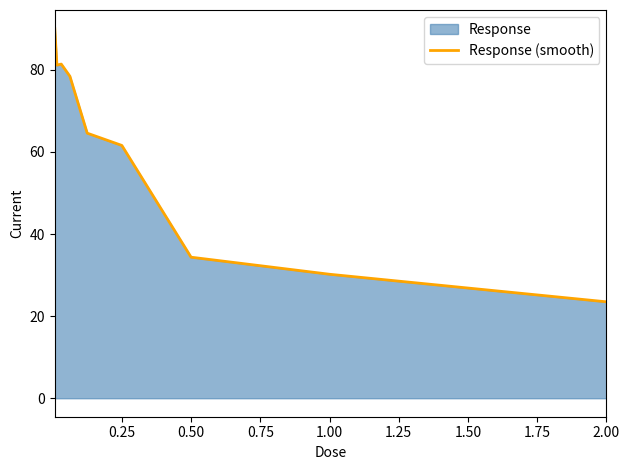

What is the approximate value at 0.25?

61.6